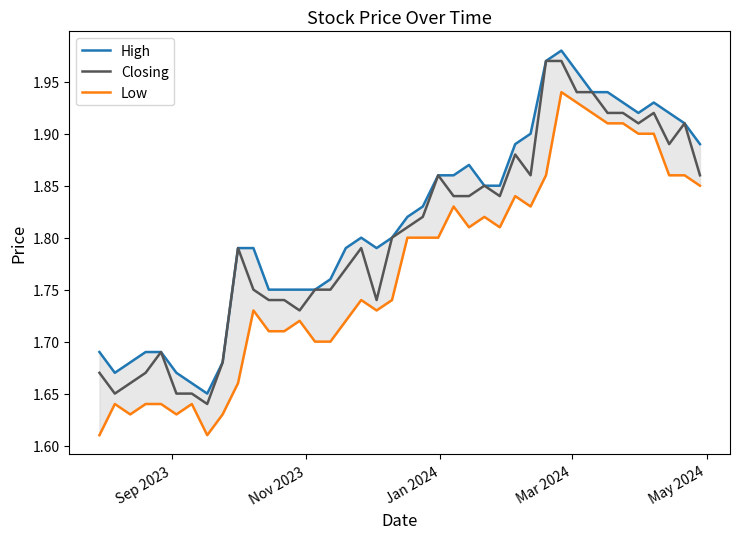

Where is Low nearest to the value 1?

Sep 2023